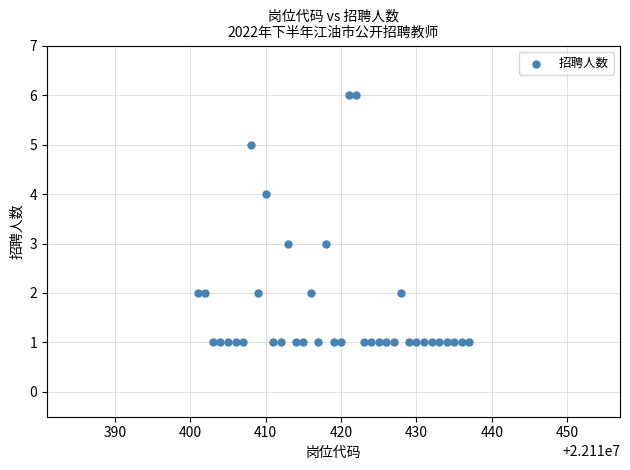

What is the range of Y values (max minus min)?

5